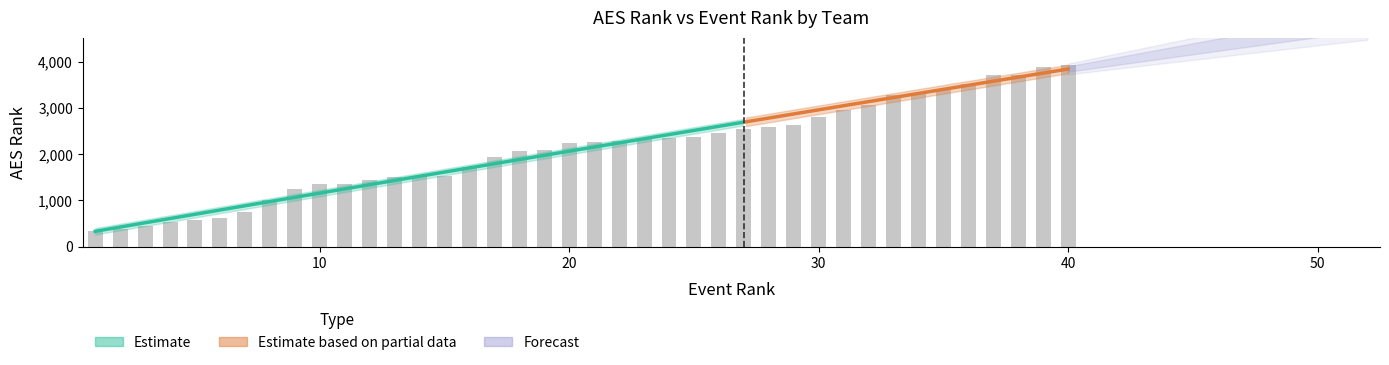

What is the approximate value at 9, to the nearest 10?

1250